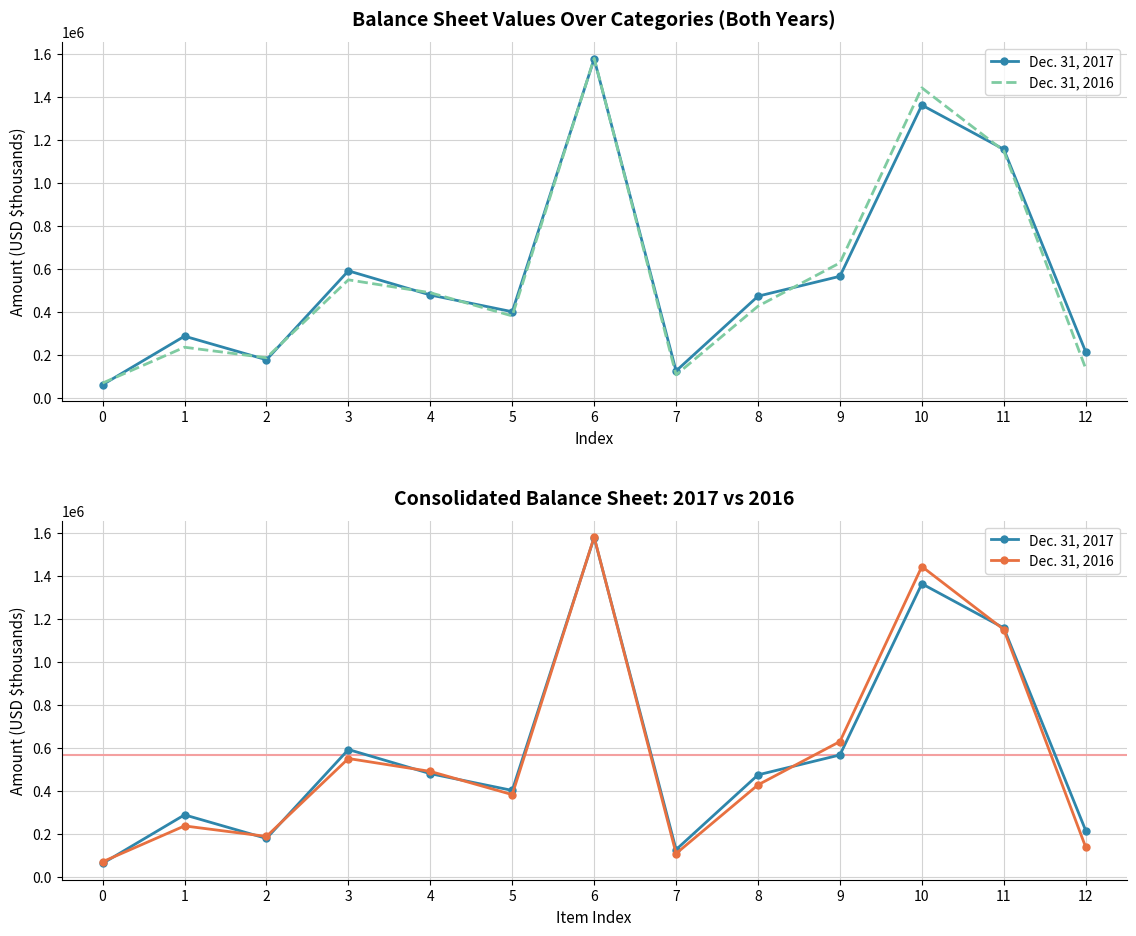

Rank the series by their average value, from lowest to highest.

Dec. 31, 2016, Dec. 31, 2017